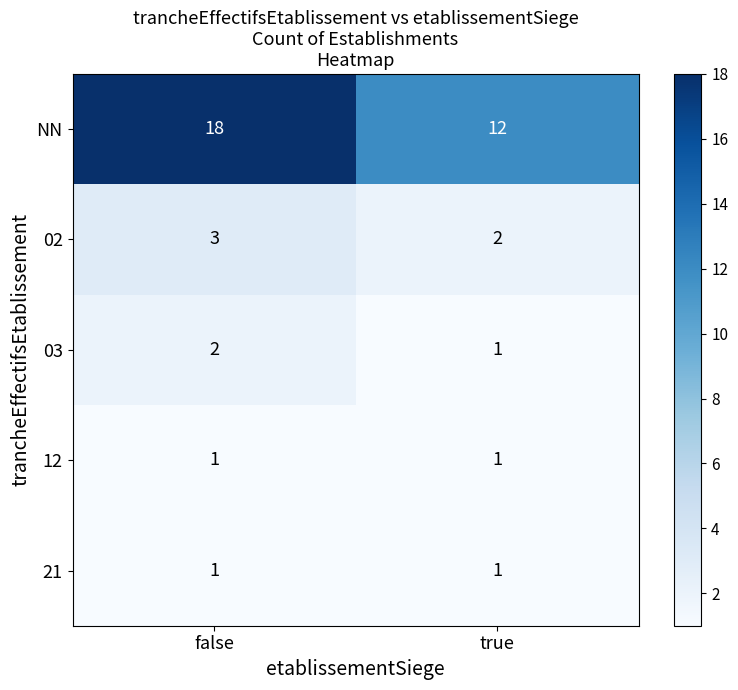

Count the number of categories in the chart.

2